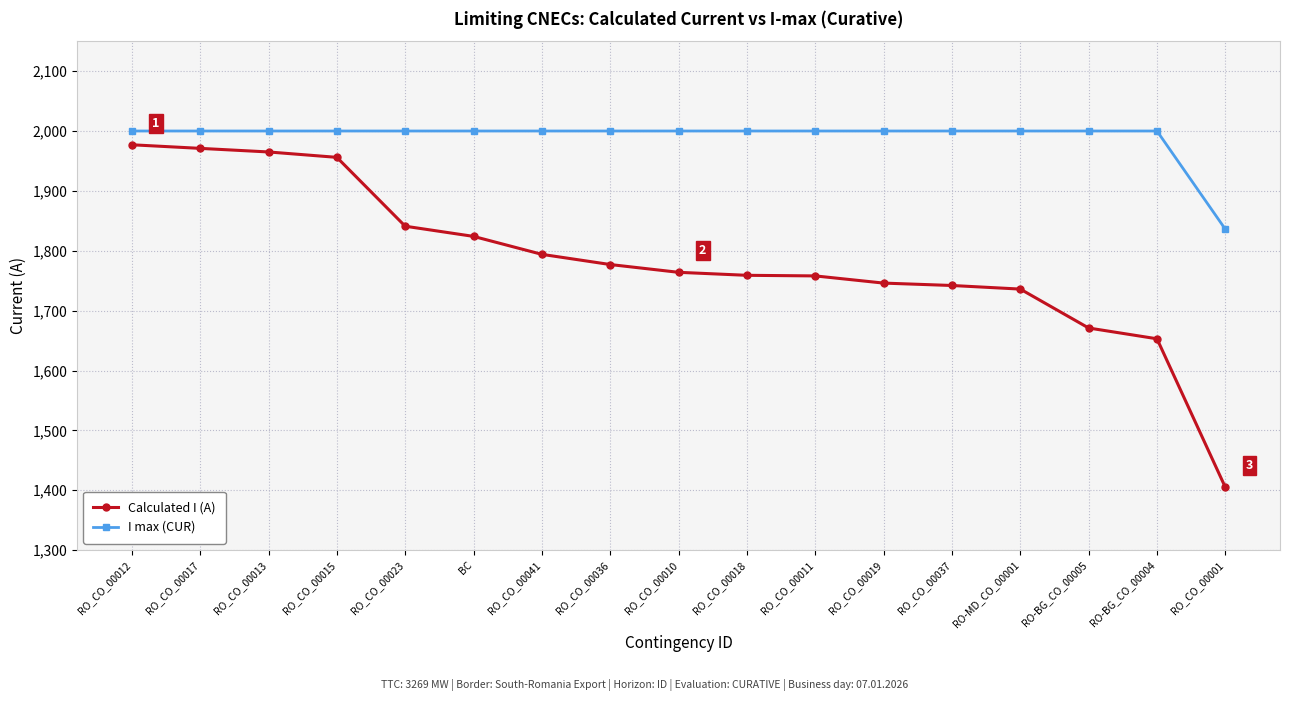

Is the value of I max (CUR) at RO_CO_00019 greater than the value of Calculated I (A) at RO_CO_00013?

Yes